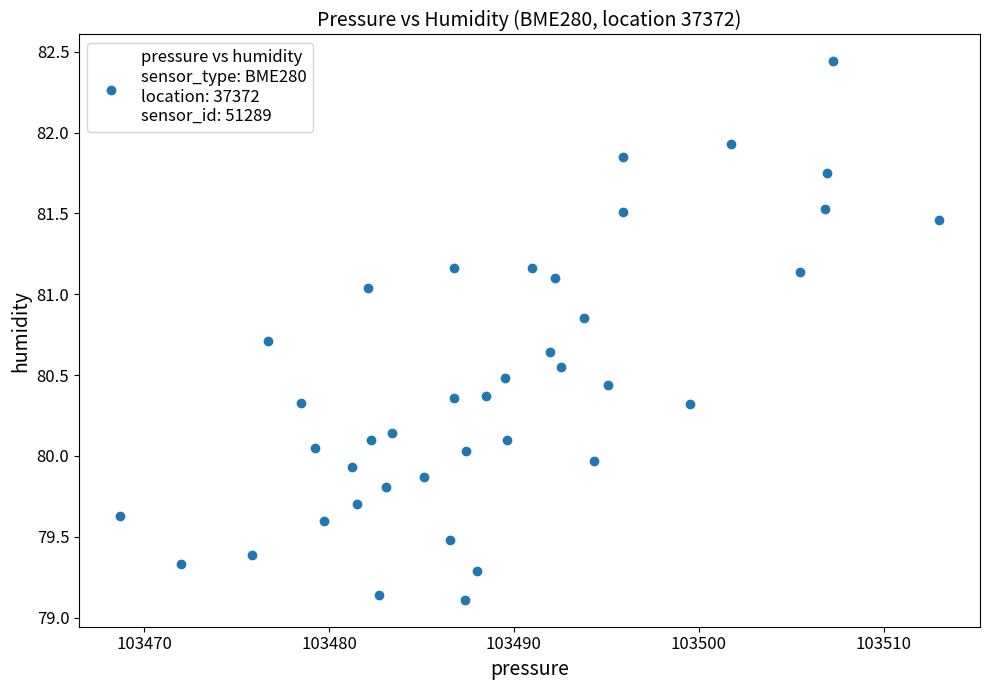

What is the range of Y values (max minus min)?

3.3